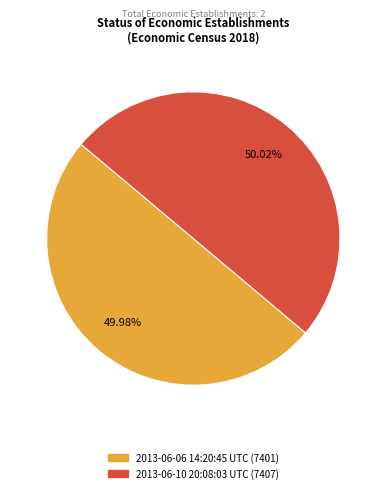

What percentage do 2013-06-06 14:20:45 UTC and 2013-06-10 20:08:03 UTC together represent?

100.0%